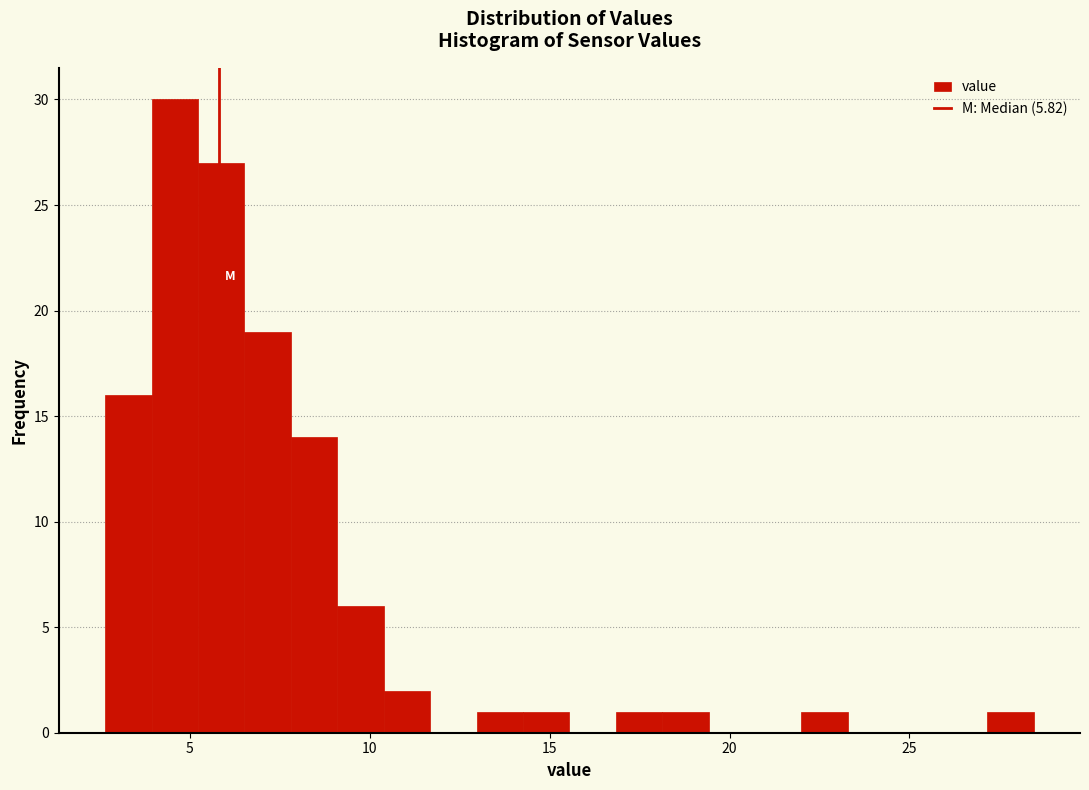

Around what value on the x-axis is the tallest bar? Give the approximate position of its centre, as read against the axis.

4.5